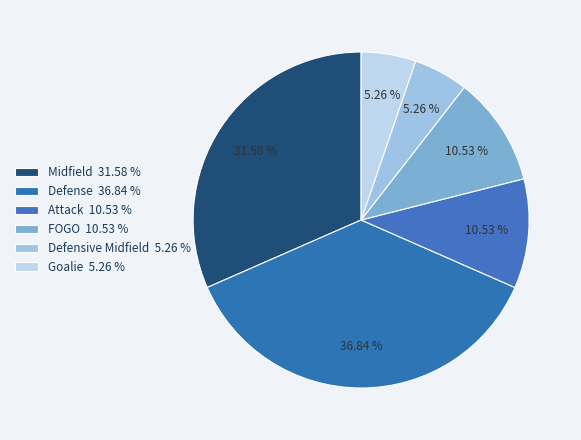

Which category has the biggest portion of the pie?

Defense